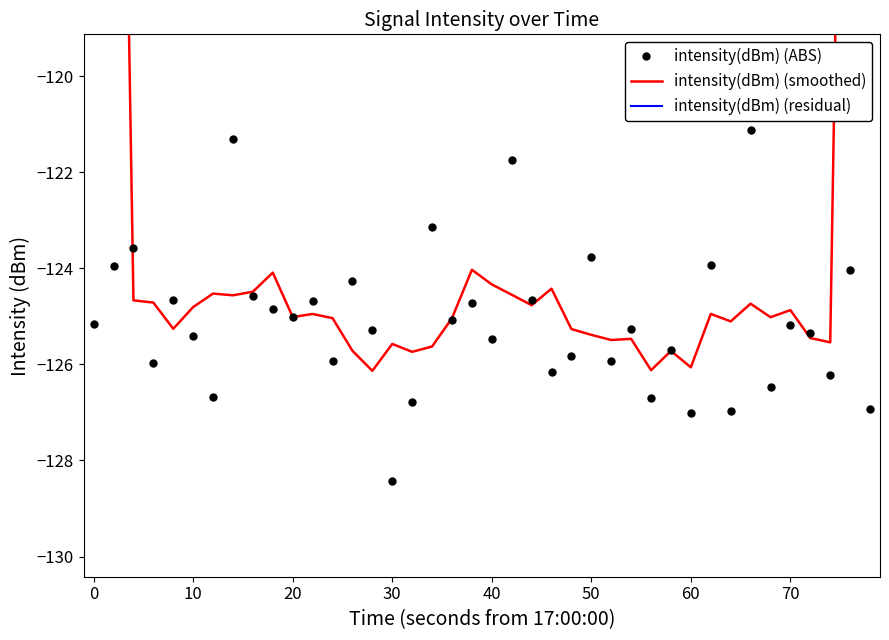

How many data points does each series have?

40